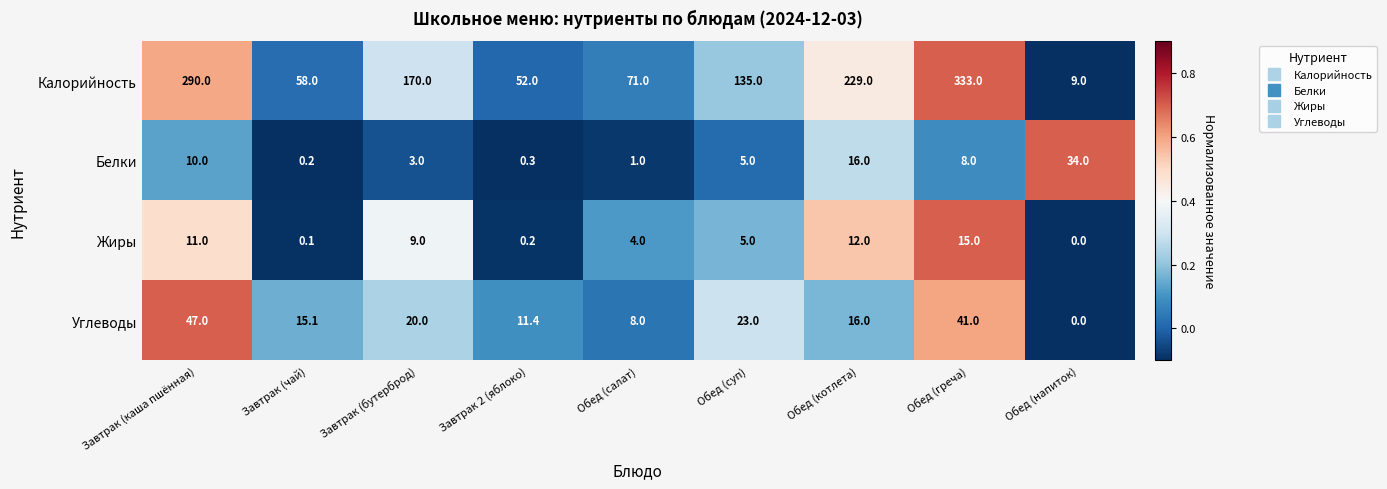

How many series are shown in this chart?

4